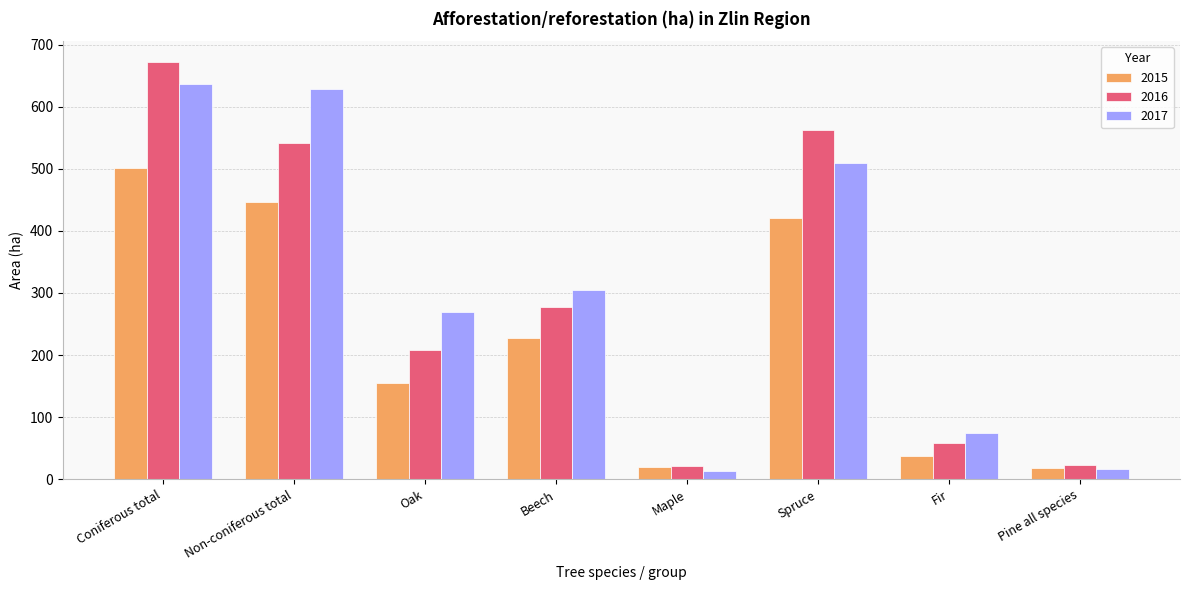

Which series has the widest spread of values?

2016